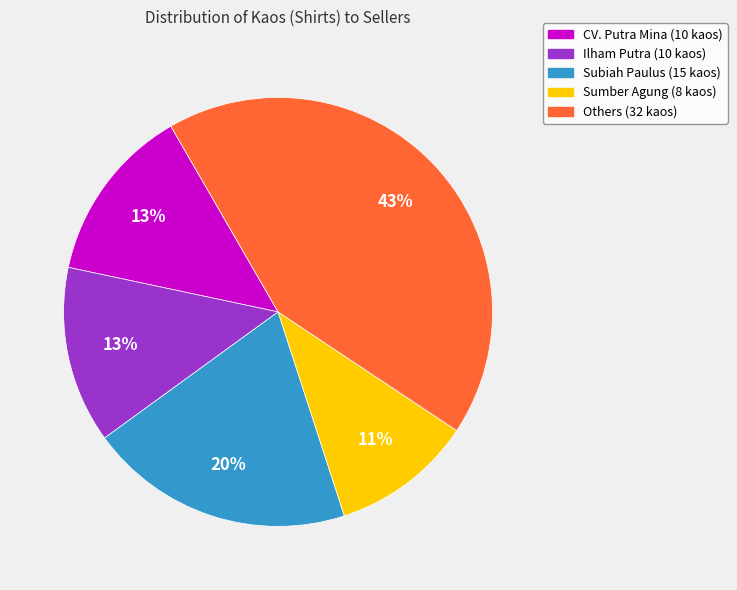

How many slices are in this pie chart?

5